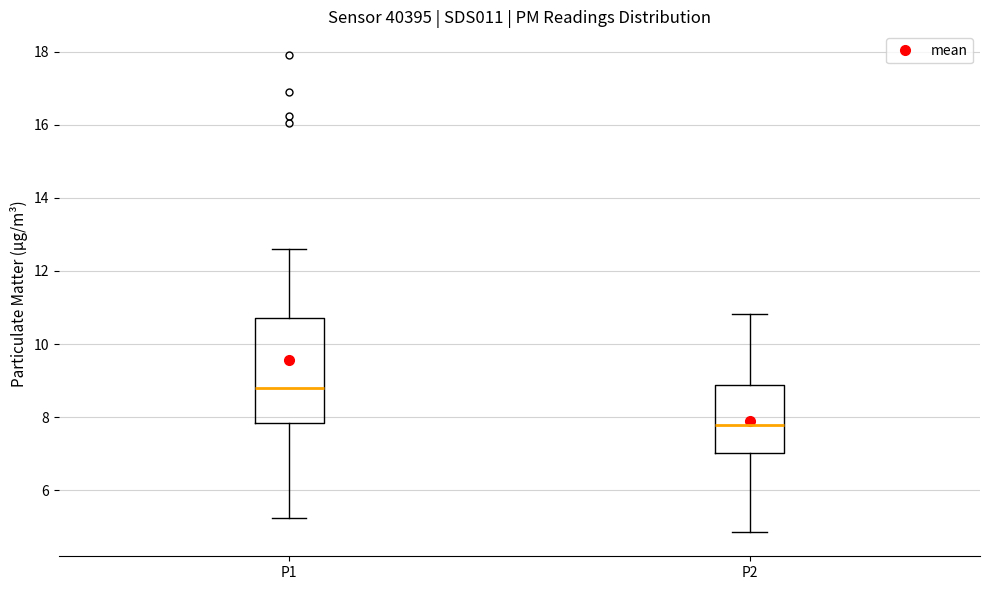

Which box's median line is the lowest?

P2